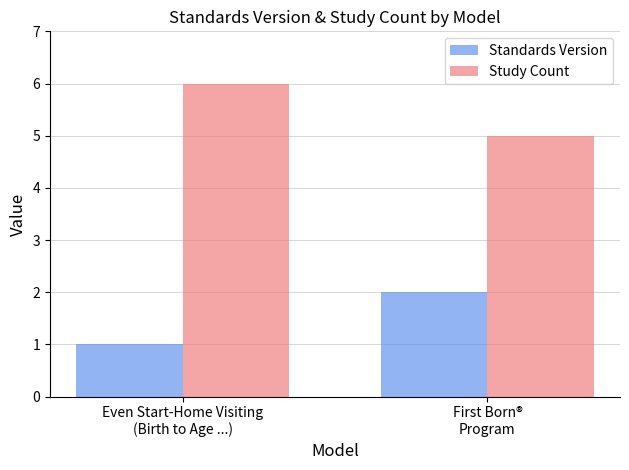

Rank the series at First Born®
Program from highest to lowest value.

Study Count, Standards Version